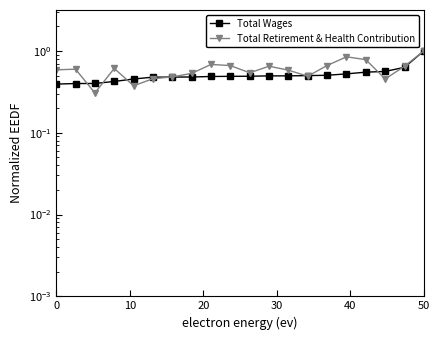

What are all the series names shown in the legend?

Total Wages, Total Retirement & Health Contribution